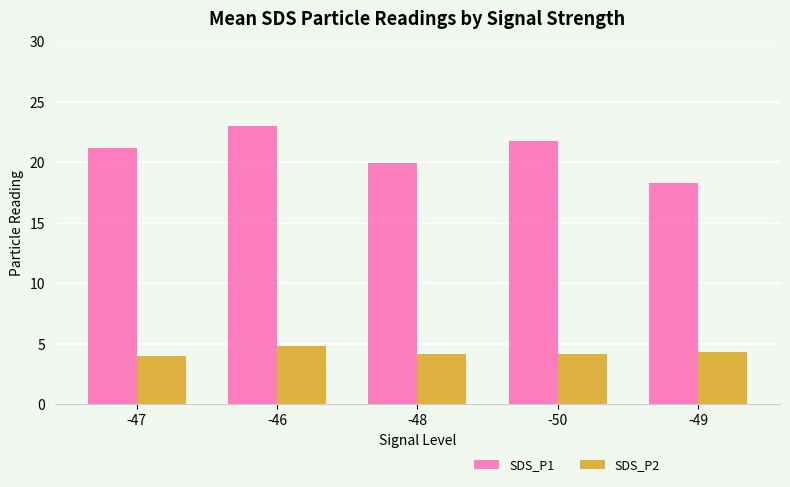

Between -47 and -48, which series saw the biggest shift?

SDS_P1